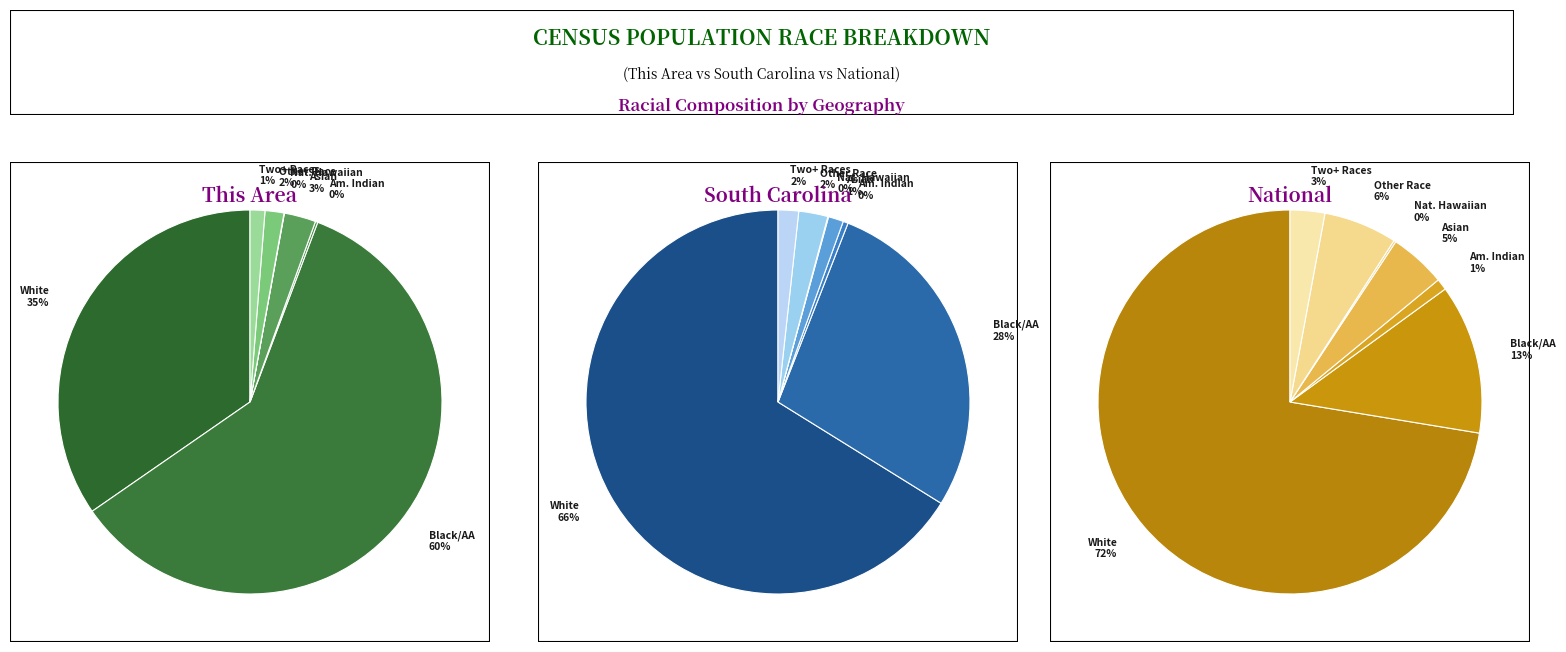

The White alone slice represents 35% of the pie. True or false?

True